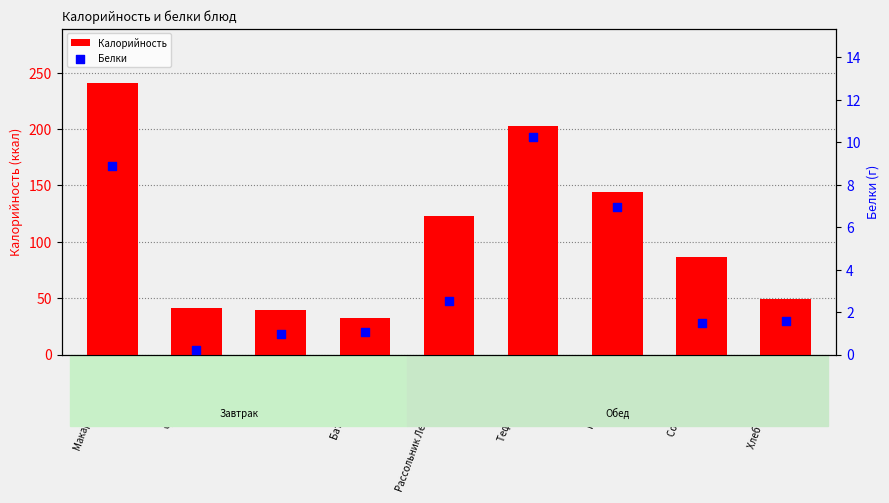

Which series has the largest total across all categories?

Калорийность